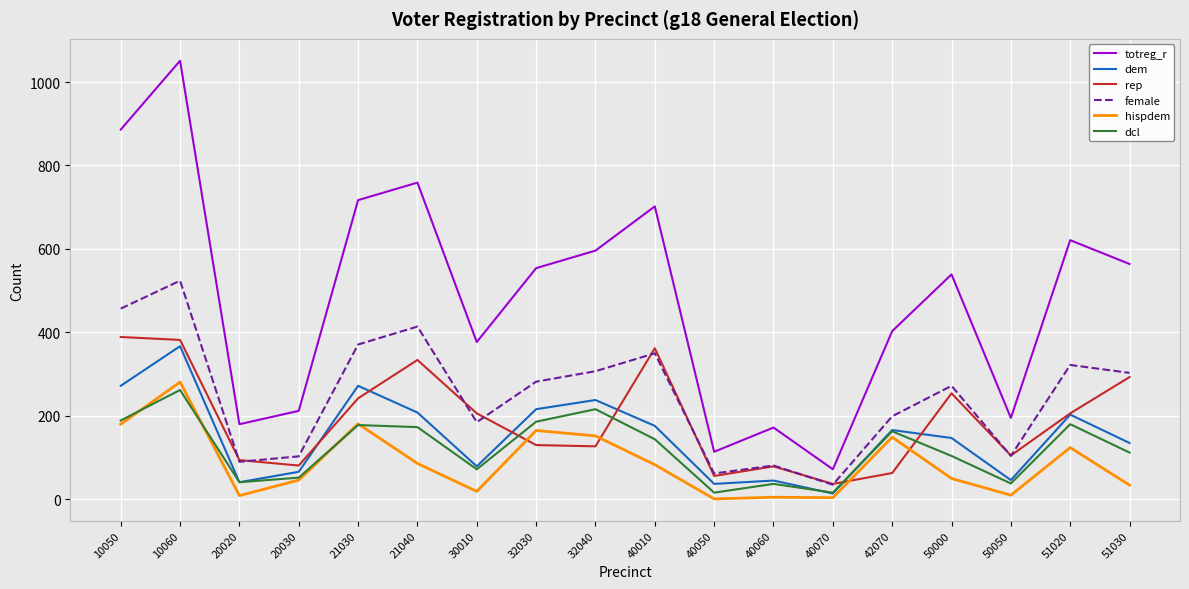

In dcl, how many points are higher than both neighbors (excluding endpoints)?

6